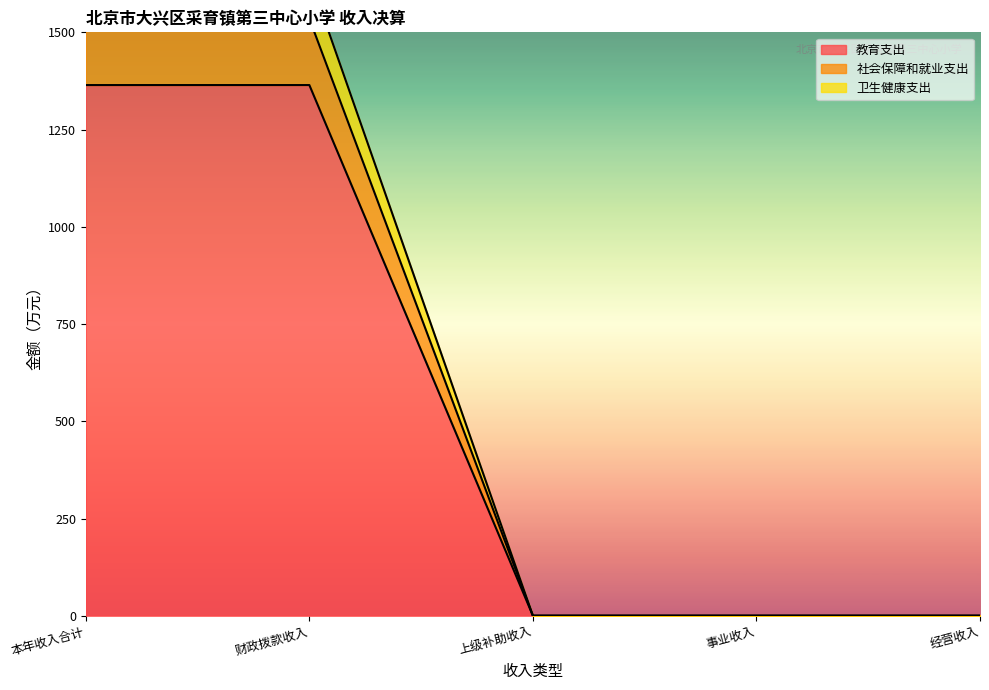

What are all the series names shown in the legend?

教育支出, 社会保障和就业支出, 卫生健康支出